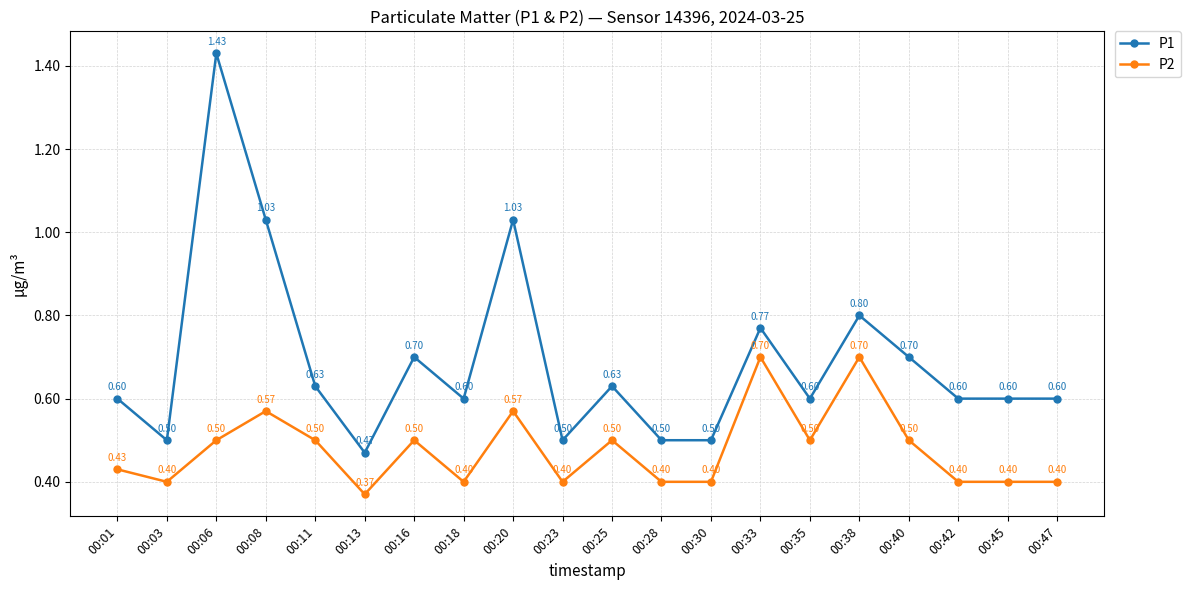

Which series changed the most between 00:30 and 00:33?

P2